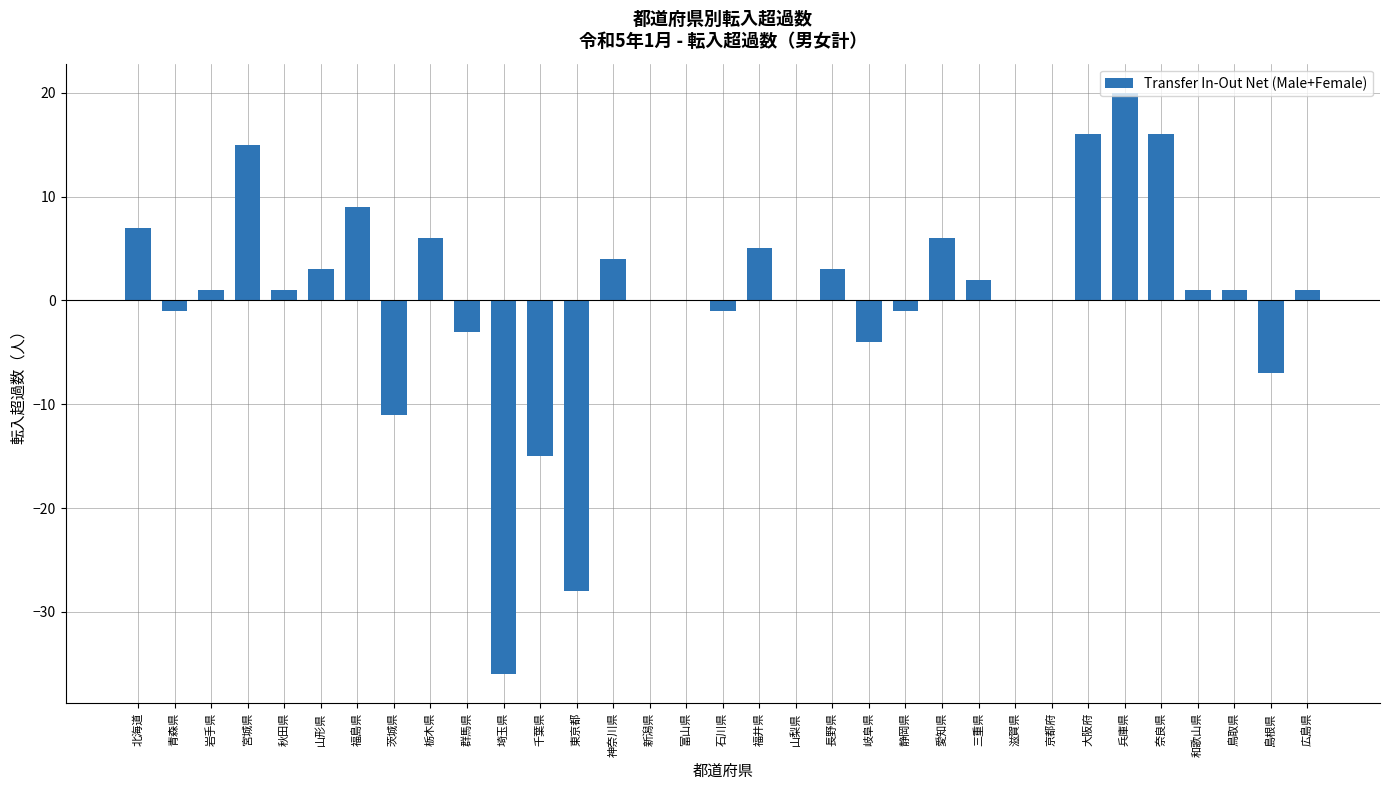

The value at 神奈川県 is 4. True or false?

True